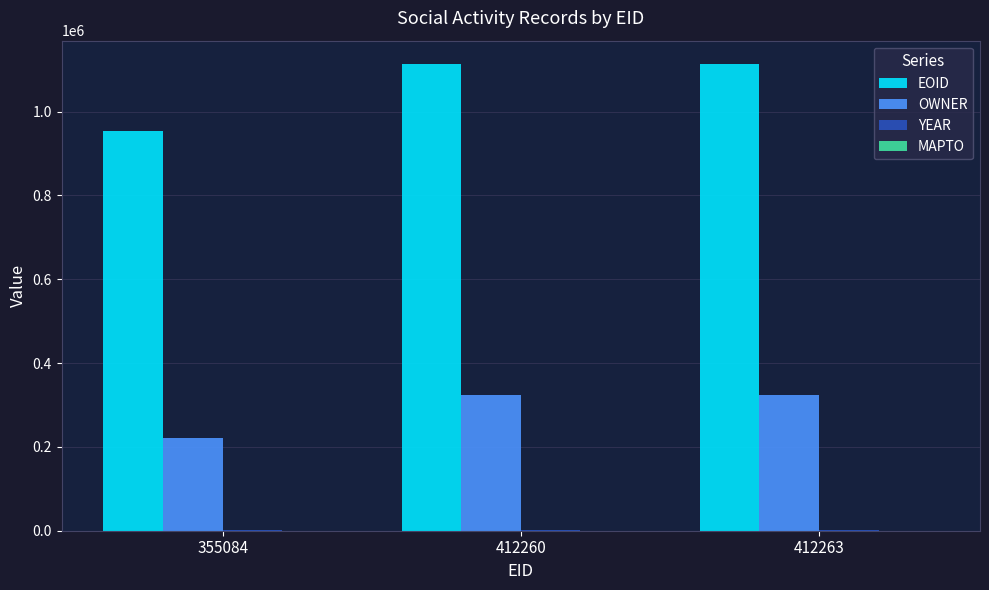

True or false: OWNER has a value of 221816 at 355084.

True